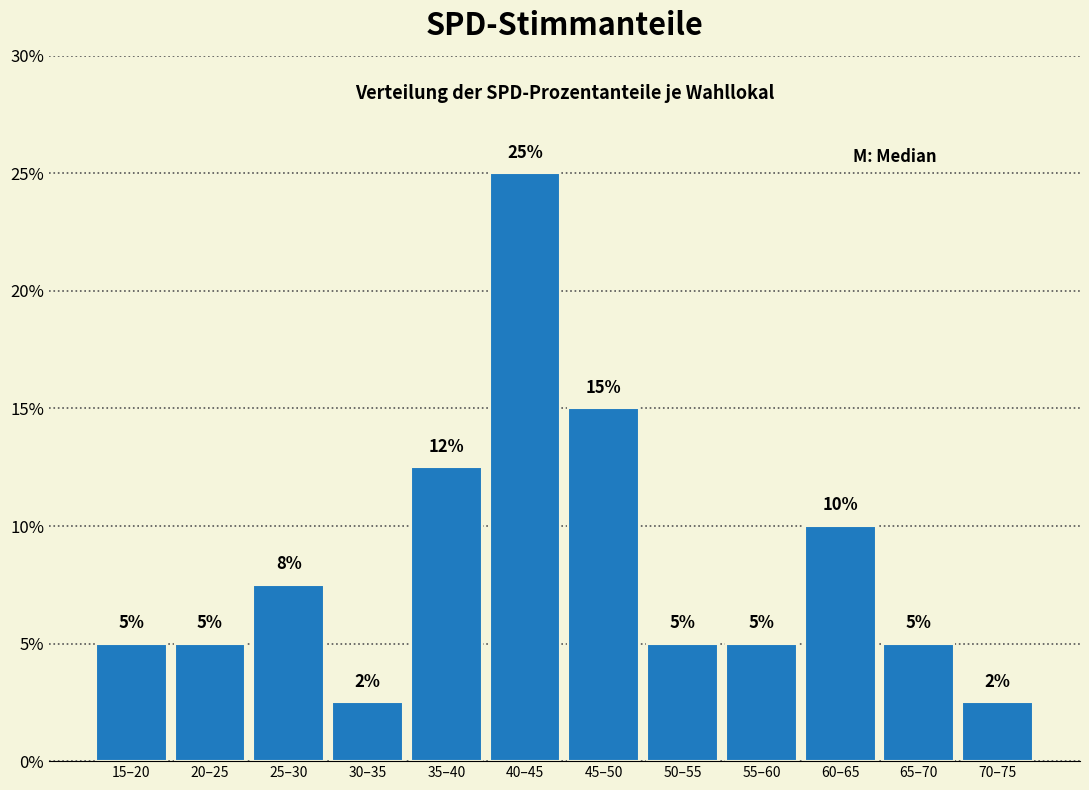

Approximately how many times larger is the value at 15–20 compared to 55–60?

1.0